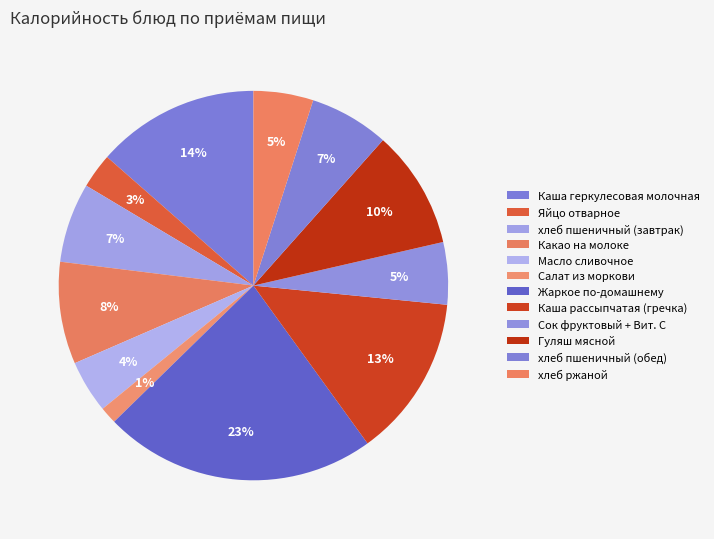

True or false: Масло сливочное accounts for 13% of the total.

False